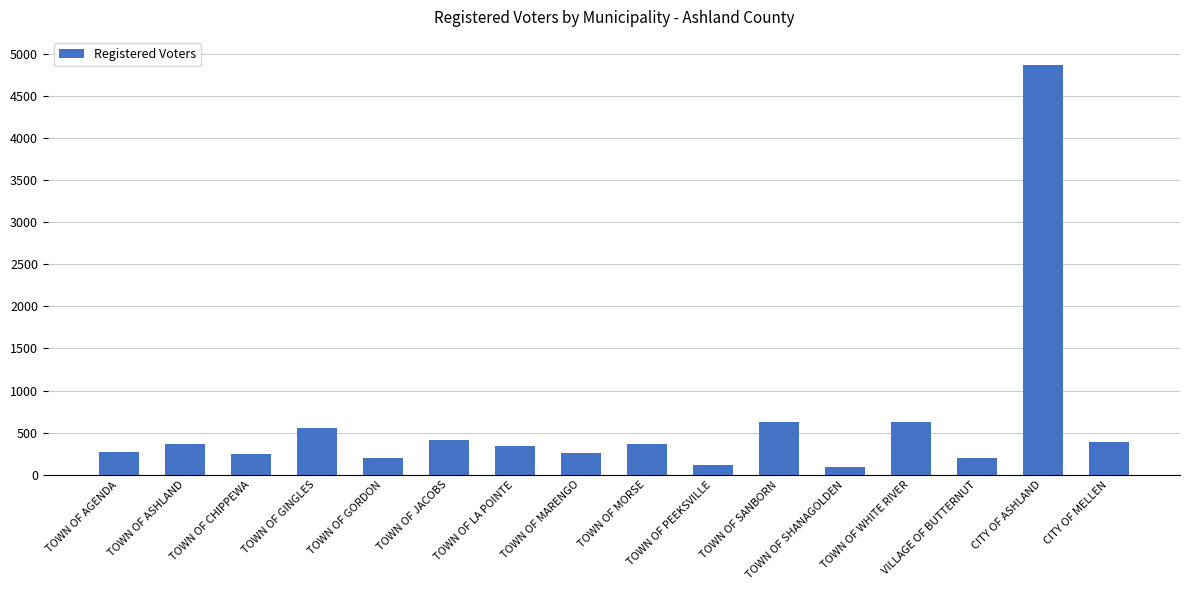

What is the maximum value shown in the chart?

4868